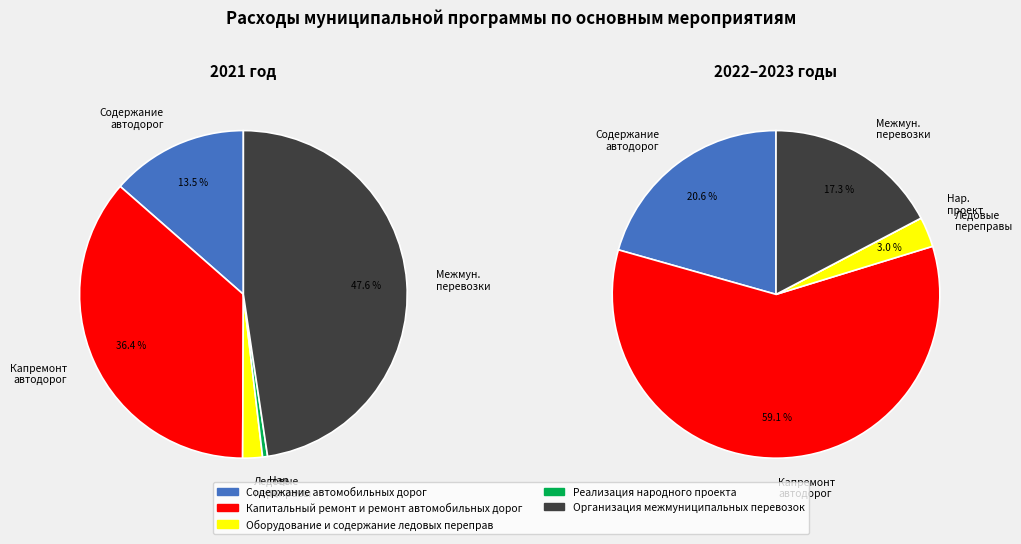

To the nearest percent, what is the combined percentage of values_2023 and values_2021?

15%